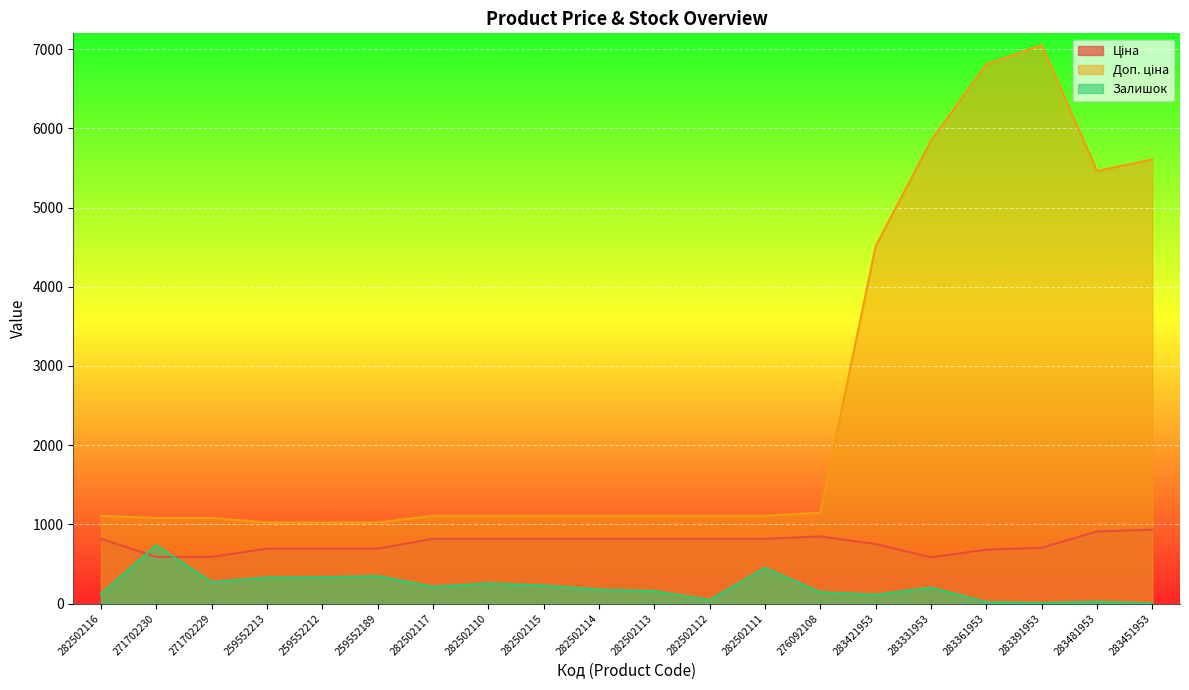

What is the label of the 11th point from the right?

282502114